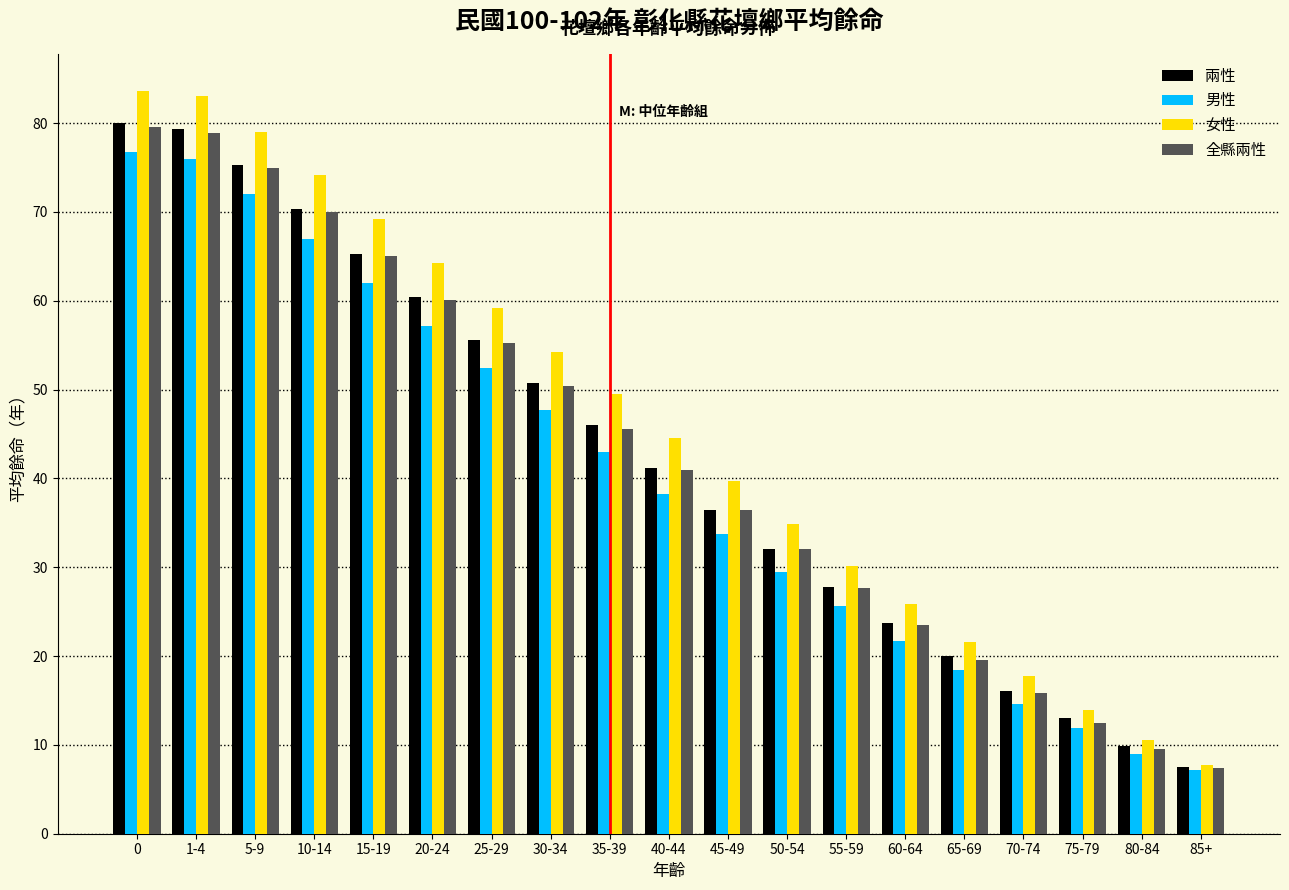

What is the maximum value shown in the chart?

83.6